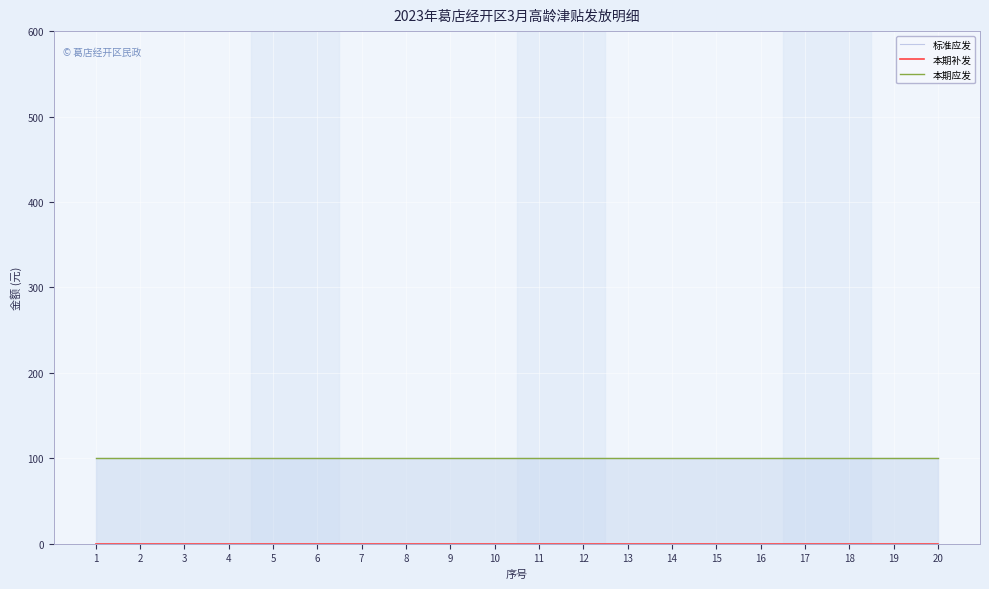

Reading left to right, transcribe all the data shown in this chart.

标准应发: 100	100	100	100	100	100	100	100	100	100	100	100	100	100	100	100	100	100	100	100
本期补发: 0	0	0	0	0	0	0	0	0	0	0	0	0	0	0	0	0	0	0	0
本期应发: 100	100	100	100	100	100	100	100	100	100	100	100	100	100	100	100	100	100	100	100